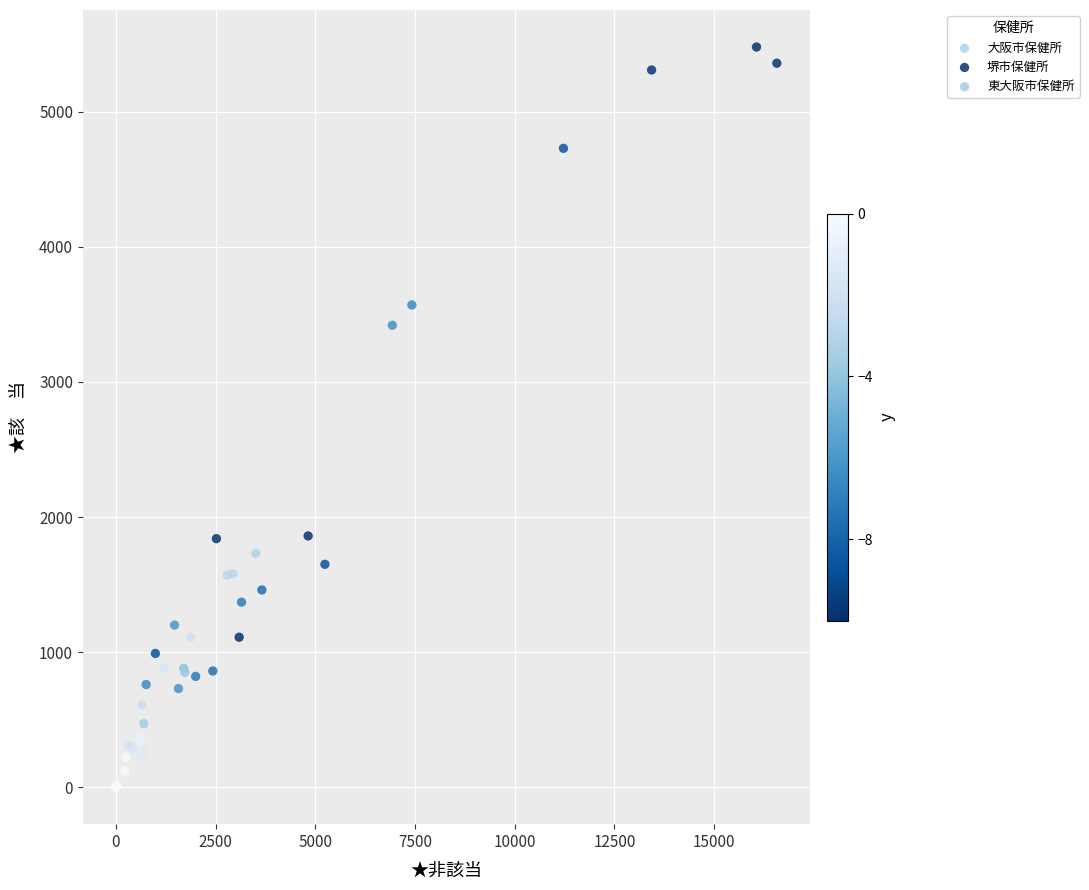

Which series has the largest Y range (max minus min)?

大阪市保健所